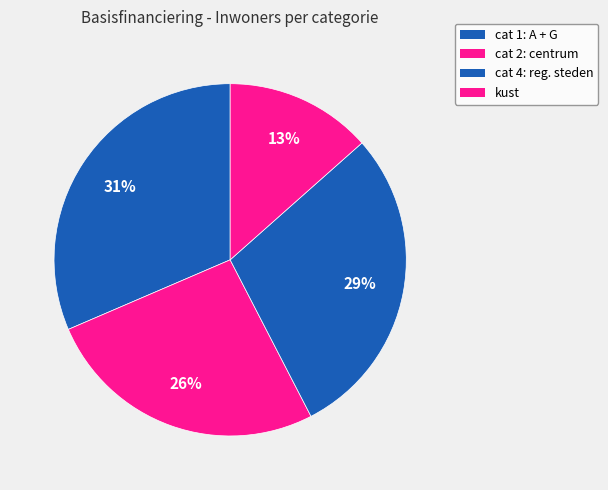

To the nearest percent, what is the difference between the largest and smallest slice percentages?

18%